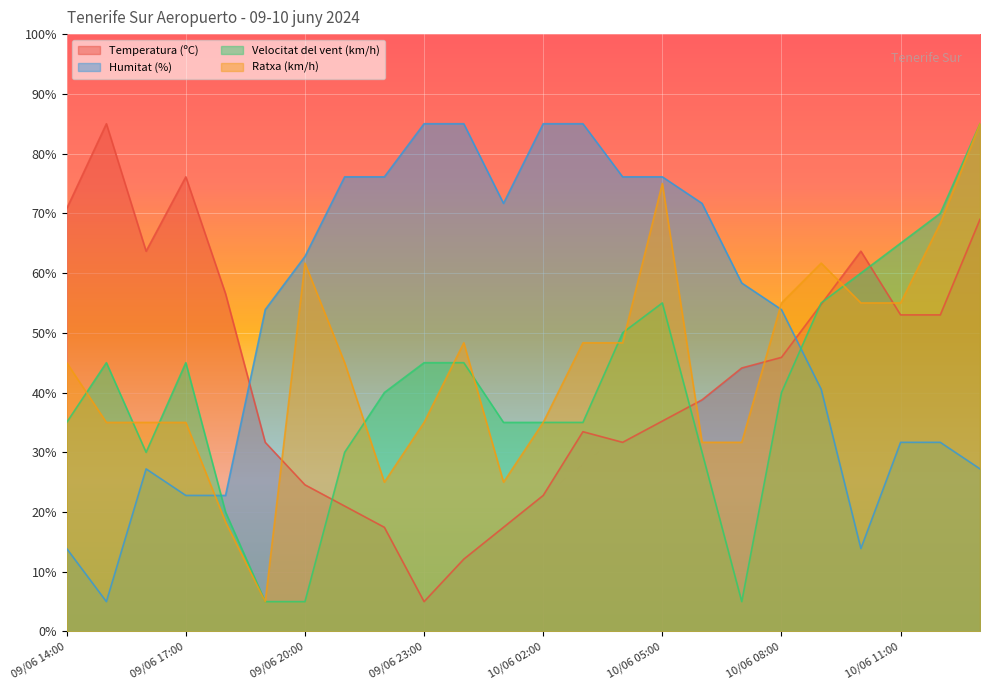

Which category has the highest value across all series?

09/06 15:00